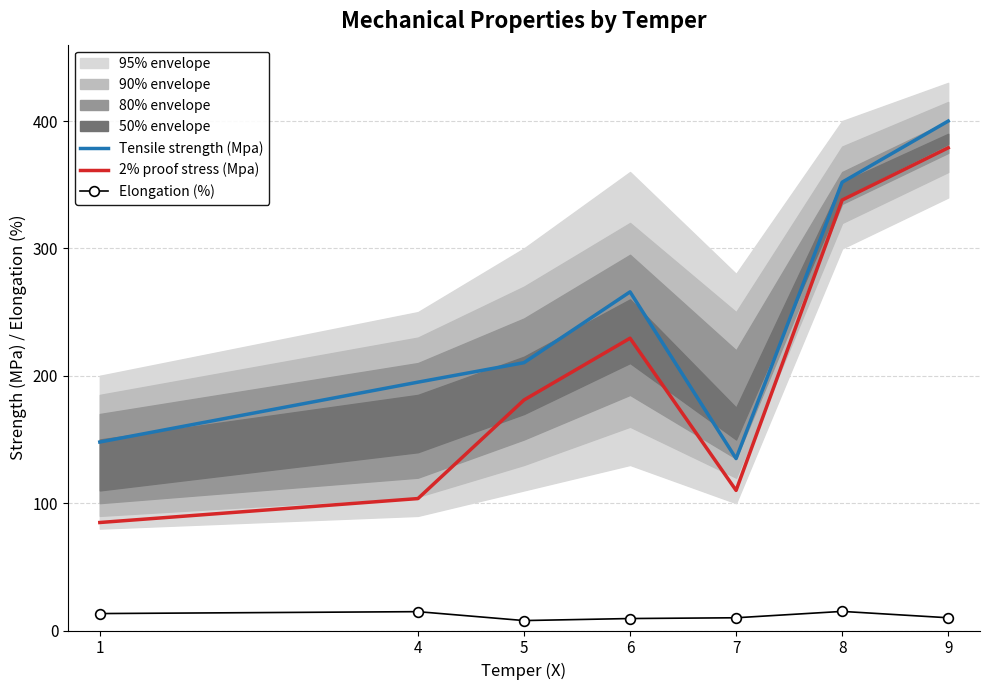

Reading right to left, what are all the values shown in this chart?

Tensile strength (Mpa): 400.0	352.0	135.0	265.9	210.3	195.0	148.0
2% proof stress (Mpa): 379.0	338.0	110.0	229.5	181.0	103.6	84.8
Elongation (%): 10.0	15.0	10.0	9.4	7.8	14.8	13.3